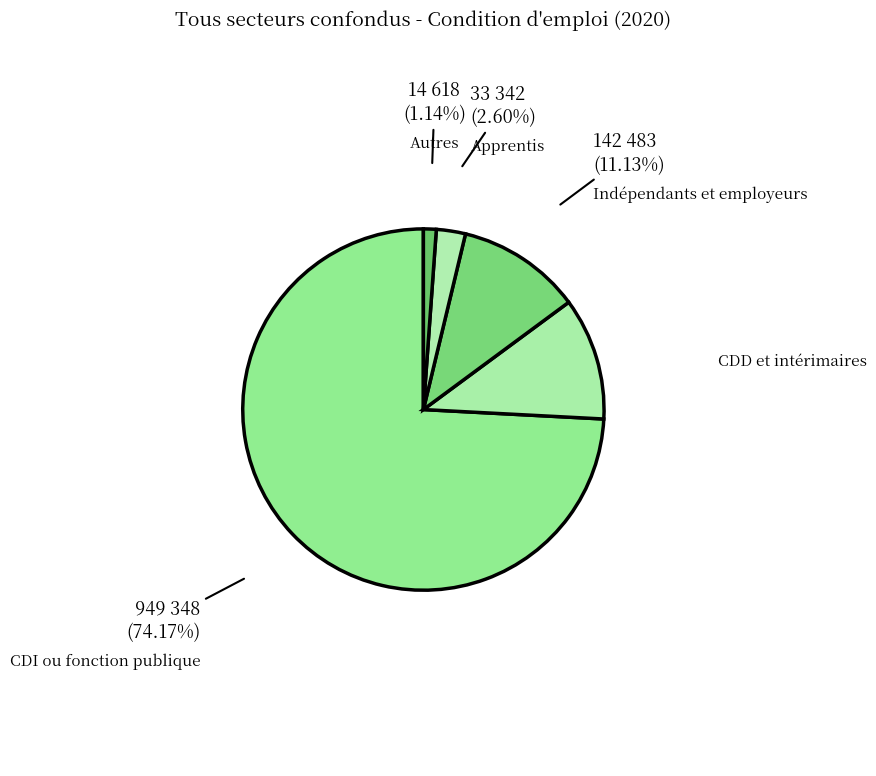

Which slice is the smallest?

Autres